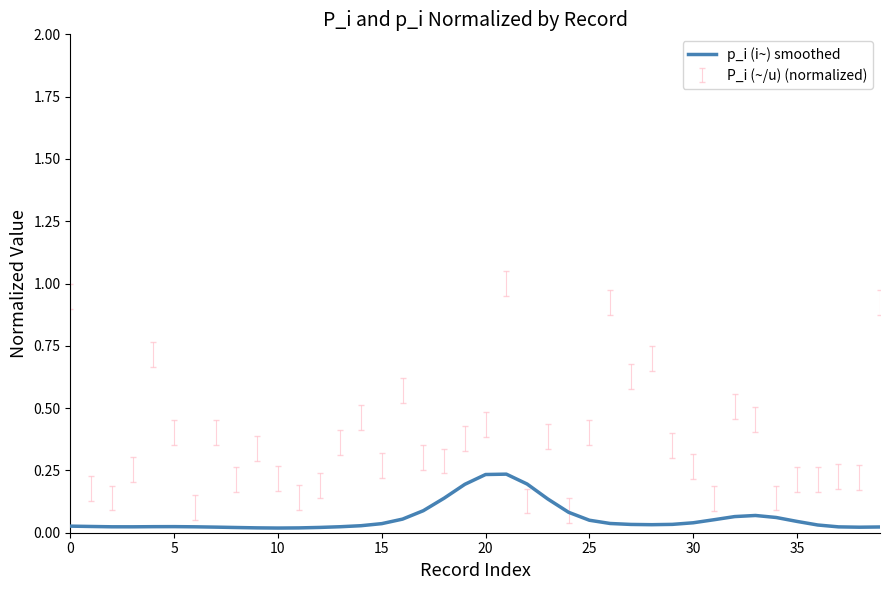

True or false: there are more than 1 points higher than both neighbors.

True